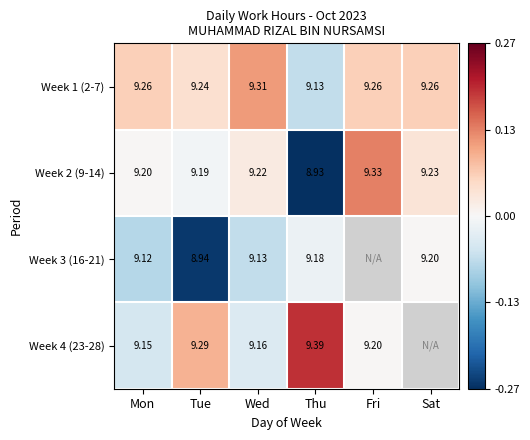

Rank the series at Tue from highest to lowest value.

Week 4 (23-28), Week 1 (2-7), Week 2 (9-14), Week 3 (16-21)